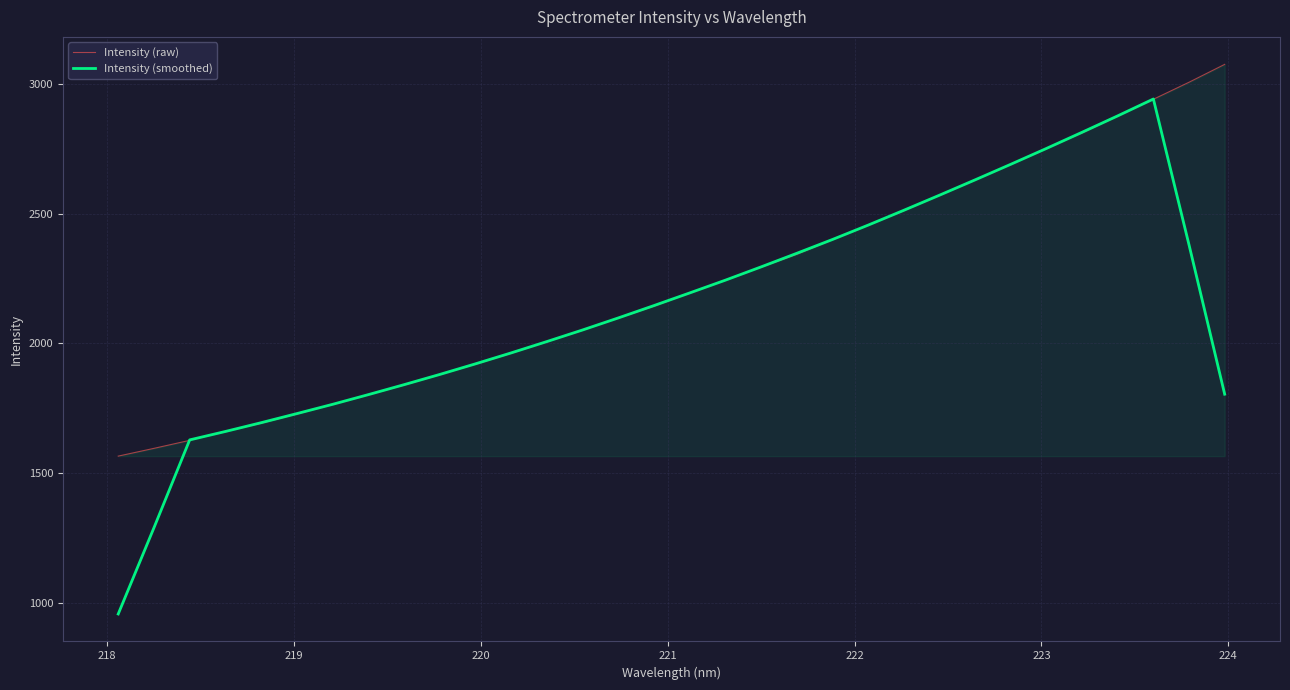

List the series in order of their peak value, highest first.

Intensity (raw), Intensity (smoothed)